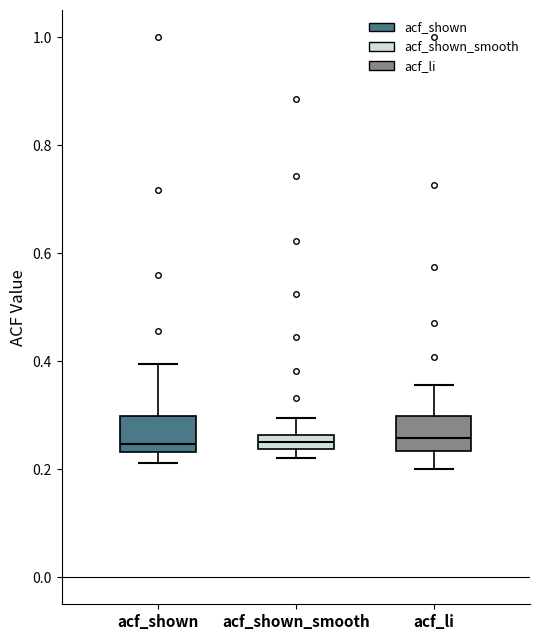

Where does the lower whisker of the box for acf_shown end on the y-axis? The values are not printed on the chart, so give them approximately, as read against the axis.

0.22